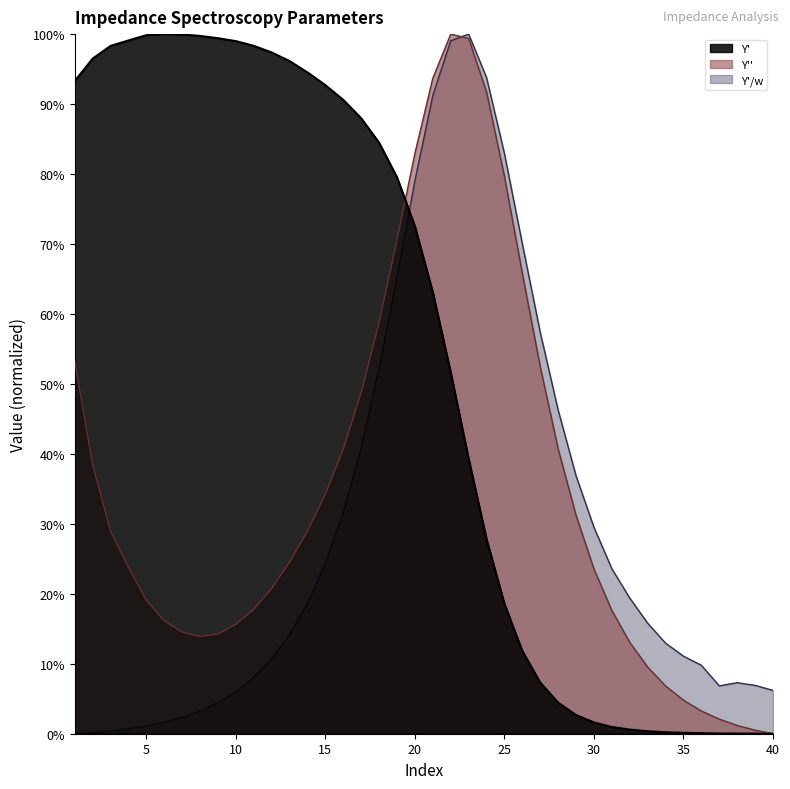

Reading right to left, list all the values displayed in this chart.

Y': 40=0.0	39=0.0	38=0.0	37=0.0	36=0.0	35=0.0	34=0.0	33=0.0	32=0.0	31=0.0	30=0.0	29=0.0	28=0.0	27=0.1	26=0.1	25=0.2	24=0.3	23=0.4	22=0.5	21=0.6	20=0.7	19=0.8	18=0.8	17=0.9	16=0.9	15=0.9	14=0.9	13=1.0	12=1.0	11=1.0	10=1.0	9=1.0	8=1.0	7=1.0	6=1.0	5=1.0	4=1.0	3=1.0	2=1.0	1=0.9
Y'': 40=0.0	39=0.0	38=0.0	37=0.0	36=0.0	35=0.0	34=0.1	33=0.1	32=0.1	31=0.2	30=0.2	29=0.3	28=0.4	27=0.5	26=0.7	25=0.8	24=0.9	23=1.0	22=1.0	21=0.9	20=0.8	19=0.7	18=0.6	17=0.5	16=0.4	15=0.3	14=0.3	13=0.2	12=0.2	11=0.2	10=0.2	9=0.1	8=0.1	7=0.1	6=0.2	5=0.2	4=0.2	3=0.3	2=0.4	1=0.5
Y'/w: 40=0.1	39=0.1	38=0.1	37=0.1	36=0.1	35=0.1	34=0.1	33=0.2	32=0.2	31=0.2	30=0.3	29=0.4	28=0.5	27=0.6	26=0.7	25=0.8	24=0.9	23=1.0	22=1.0	21=0.9	20=0.8	19=0.7	18=0.5	17=0.4	16=0.3	15=0.2	14=0.2	13=0.1	12=0.1	11=0.1	10=0.1	9=0.0	8=0.0	7=0.0	6=0.0	5=0.0	4=0.0	3=0.0	2=0.0	1=0.0